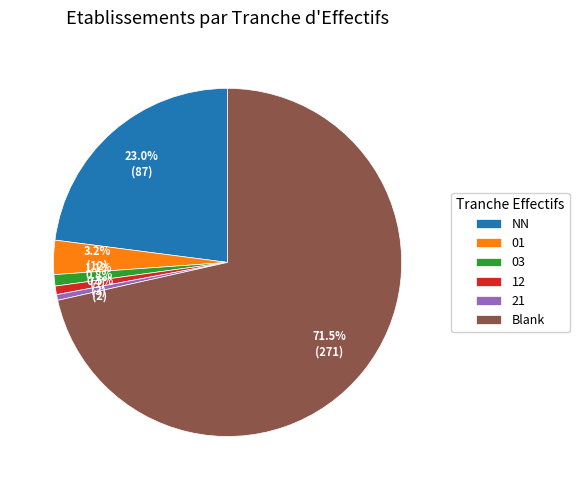

Does any single category account for the majority?

Yes